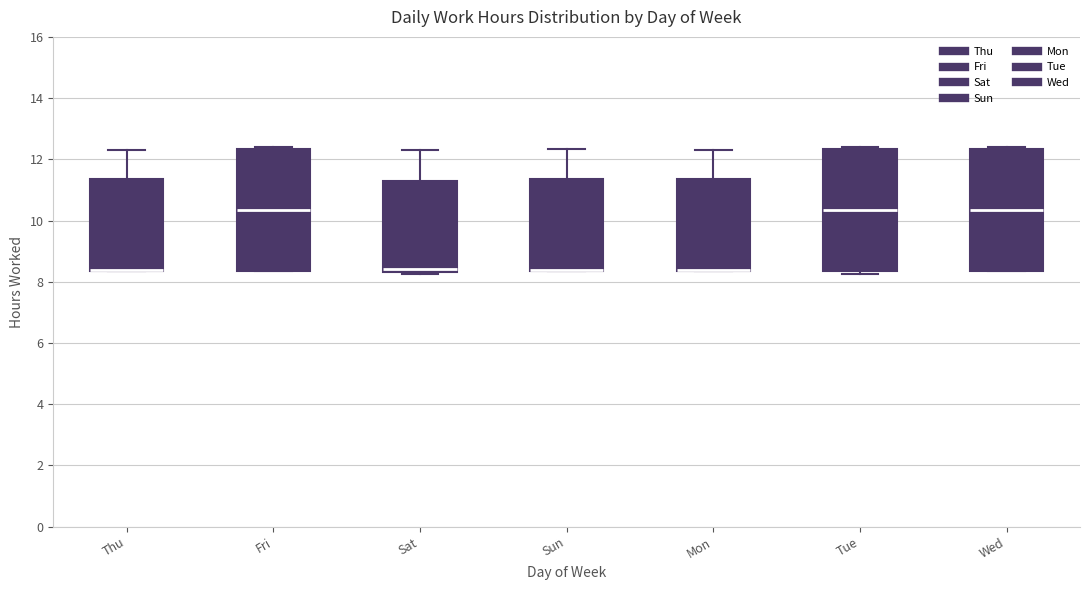

Where does the upper whisker of the box for Sun end on the y-axis? The values are not printed on the chart, so give them approximately, as read against the axis.

12.4